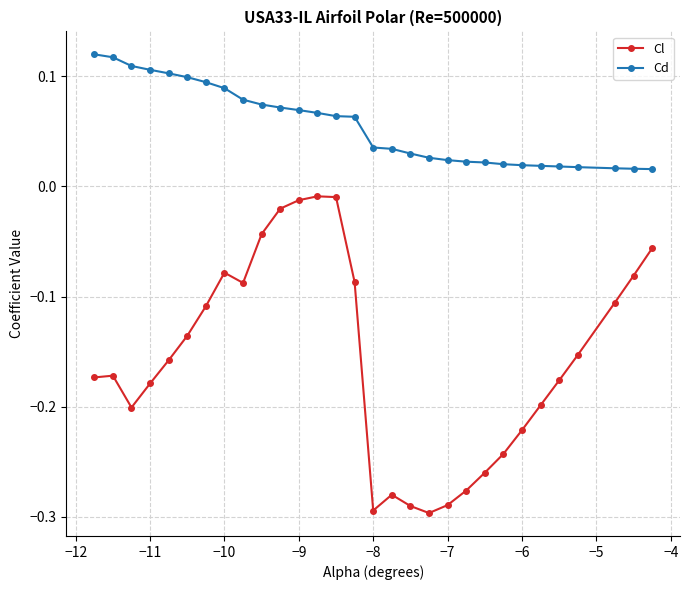

How many lines are shown in the chart?

2